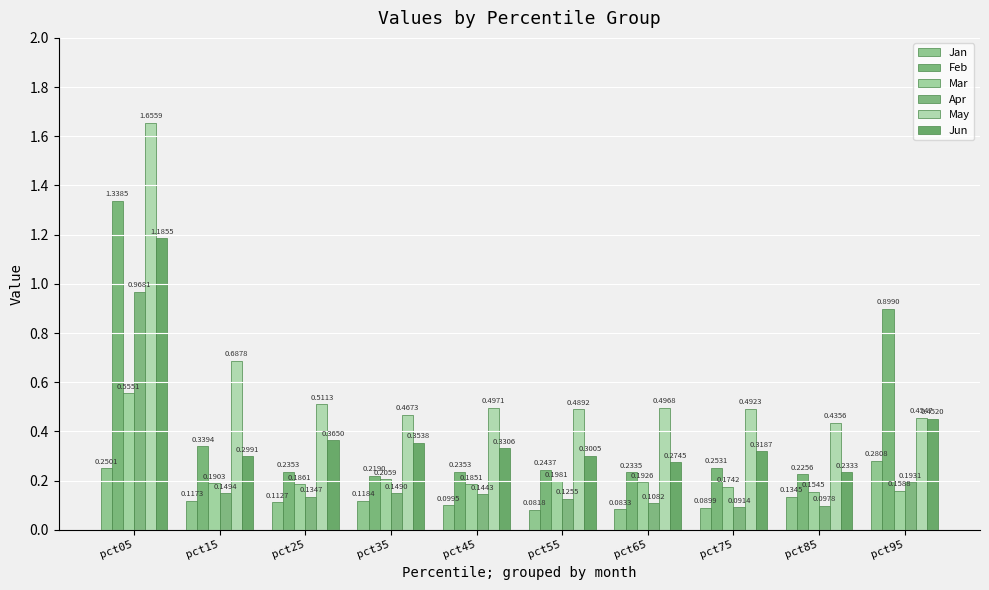

How many Jan values are between 0 and 1?

10